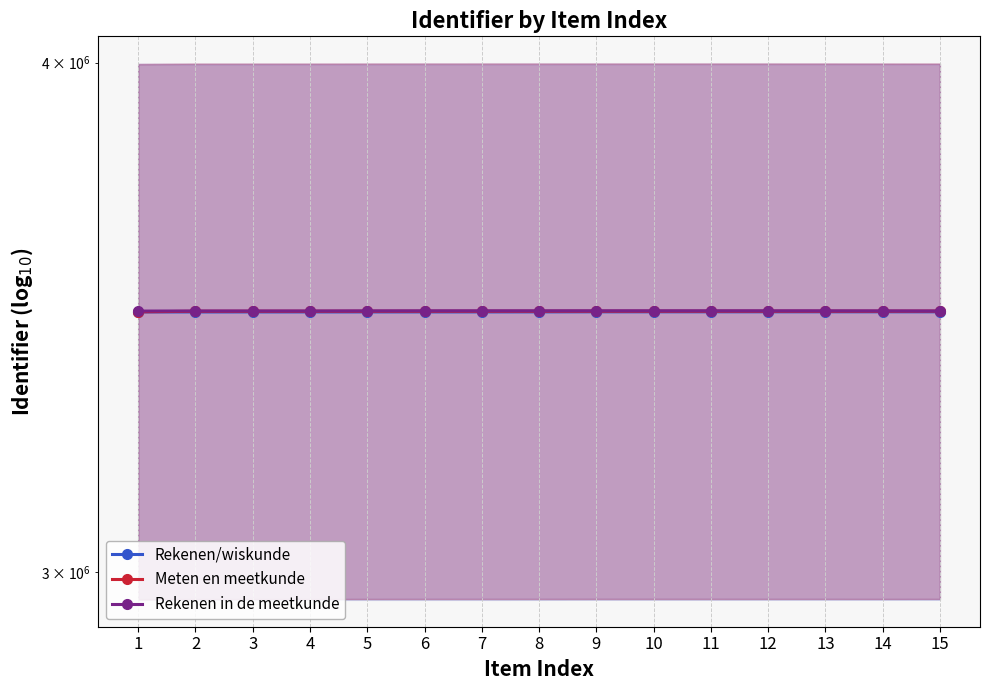

List the series in order of their overall mean, highest first.

Rekenen in de meetkunde, Meten en meetkunde, Rekenen/wiskunde